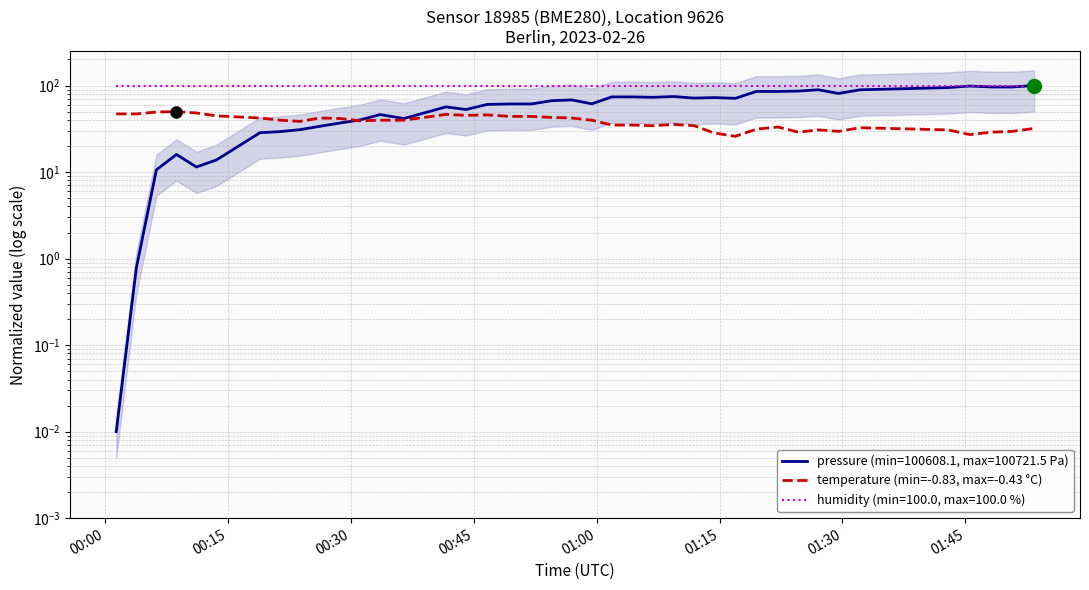

What is the minimum value shown in the chart?

25.9